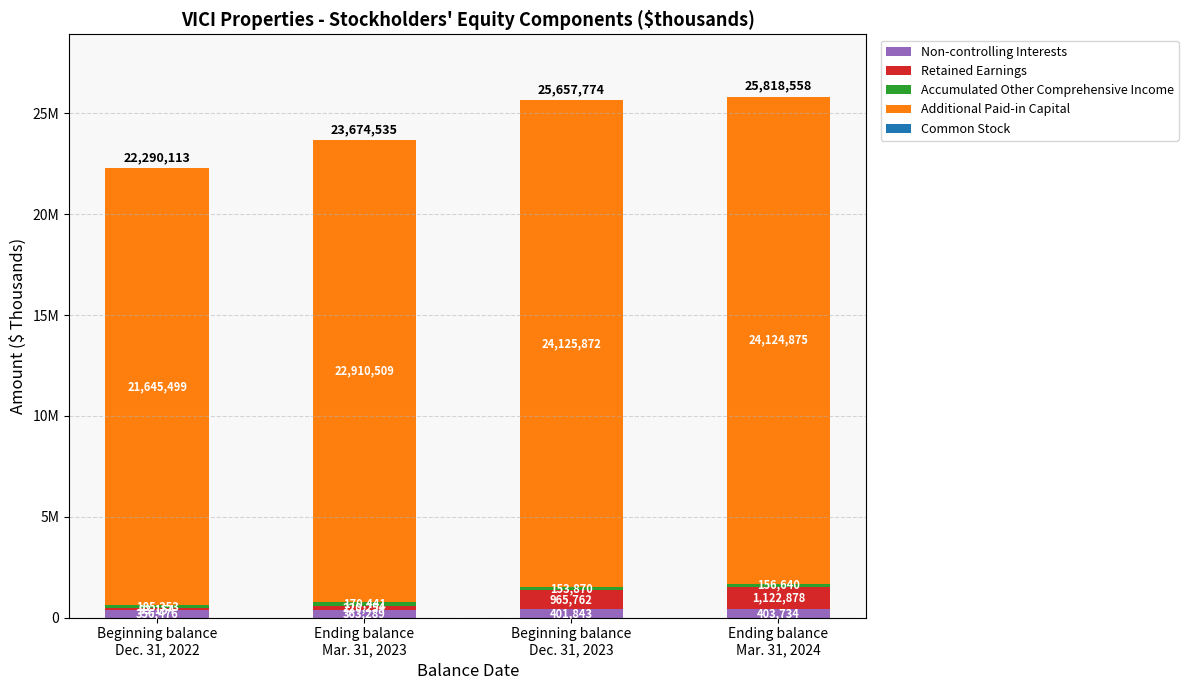

The value of Accumulated Other Comprehensive Income at Ending balance
Mar. 31, 2023 is 86739. True or false?

False